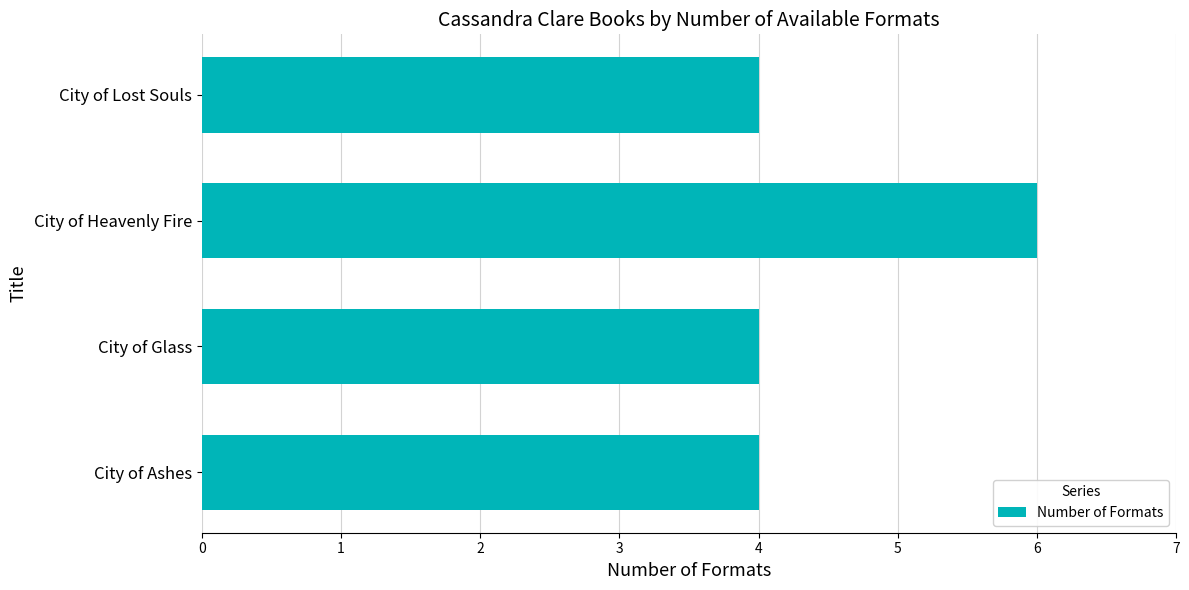

True or false: the data shows 6 at City of Glass.

False